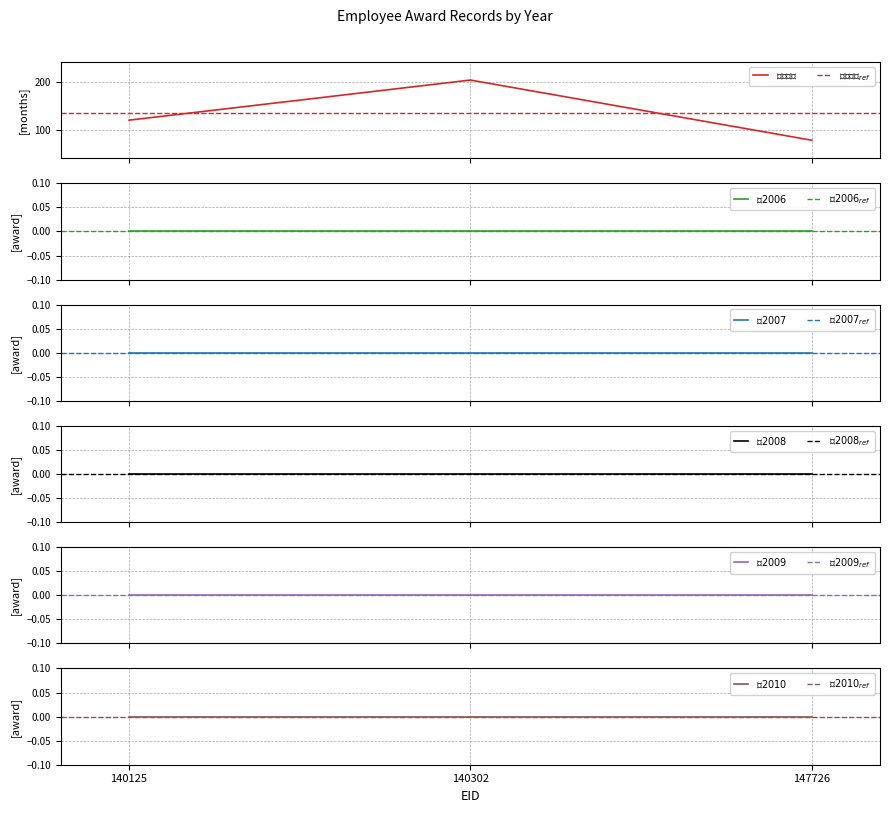

What is the spread (max minus min) of values at 147726?

78